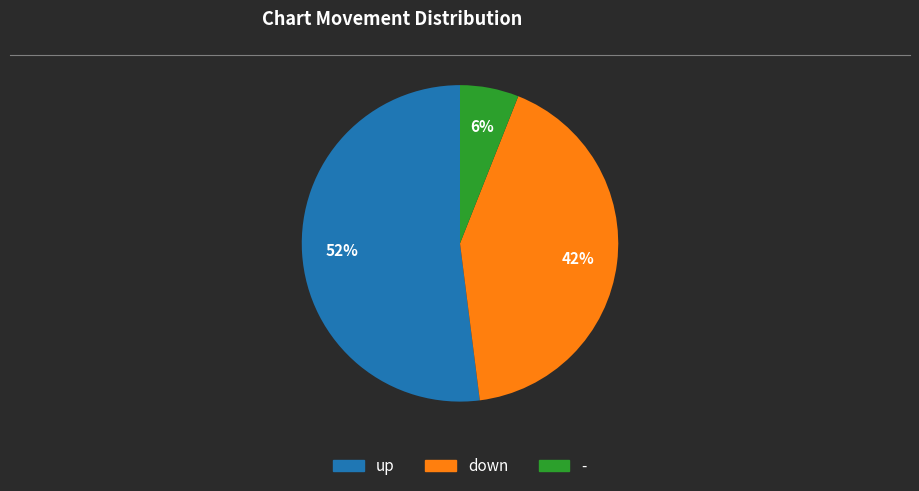

Rank the categories by value from lowest to highest.

-, down, up